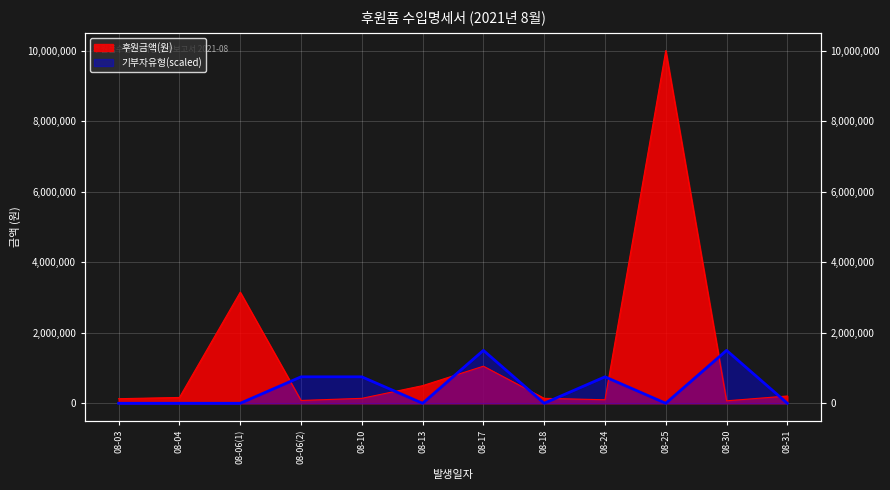

Rank the categories by value from highest to lowest.

08-25, 08-06(1), 08-17, 08-13, 08-31, 08-04, 08-10, 08-18, 08-03, 08-24, 08-06(2), 08-30